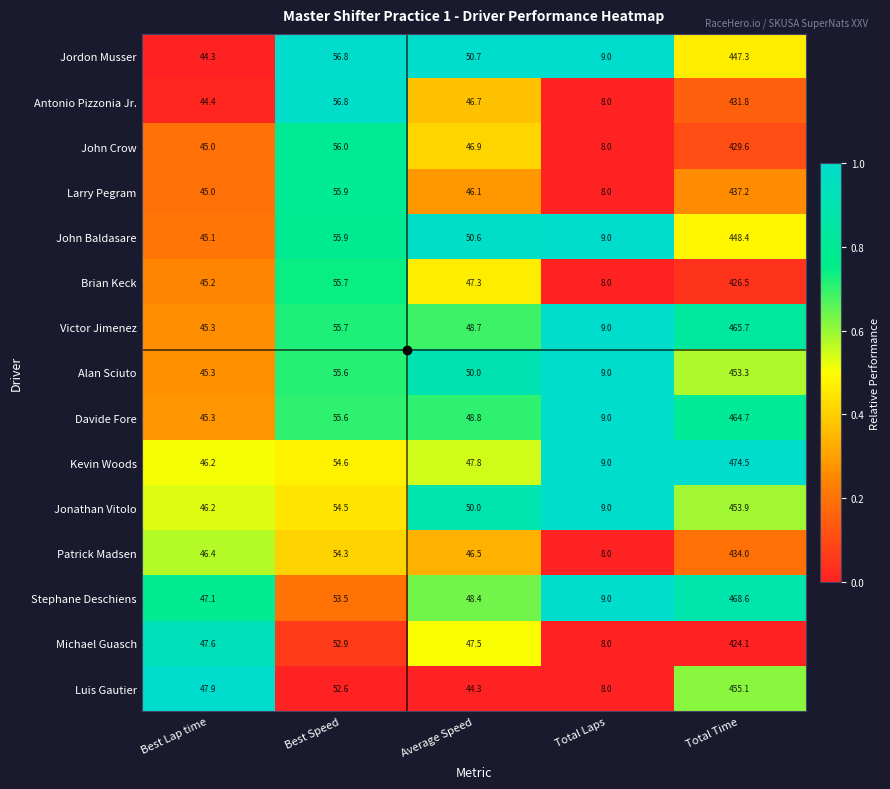

At which category is the sum across all series the highest?

Total Time